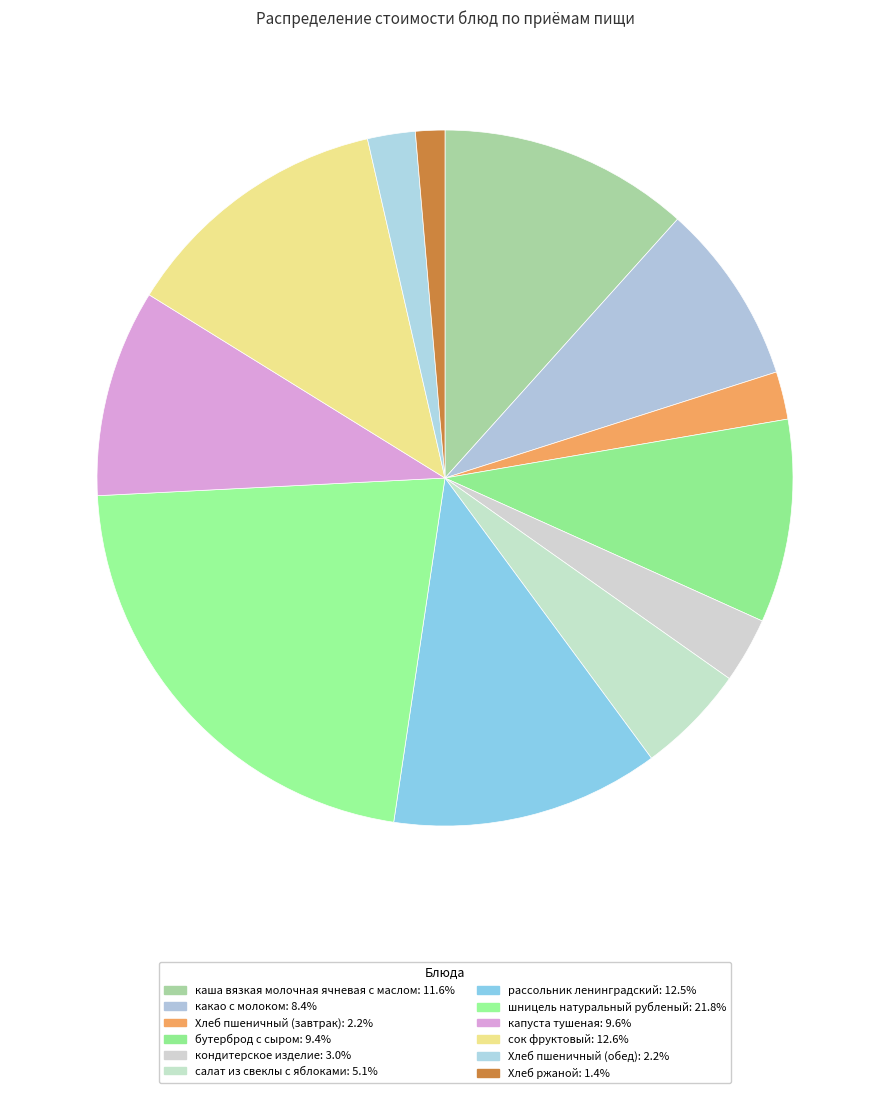

How many slices are in this pie chart?

12